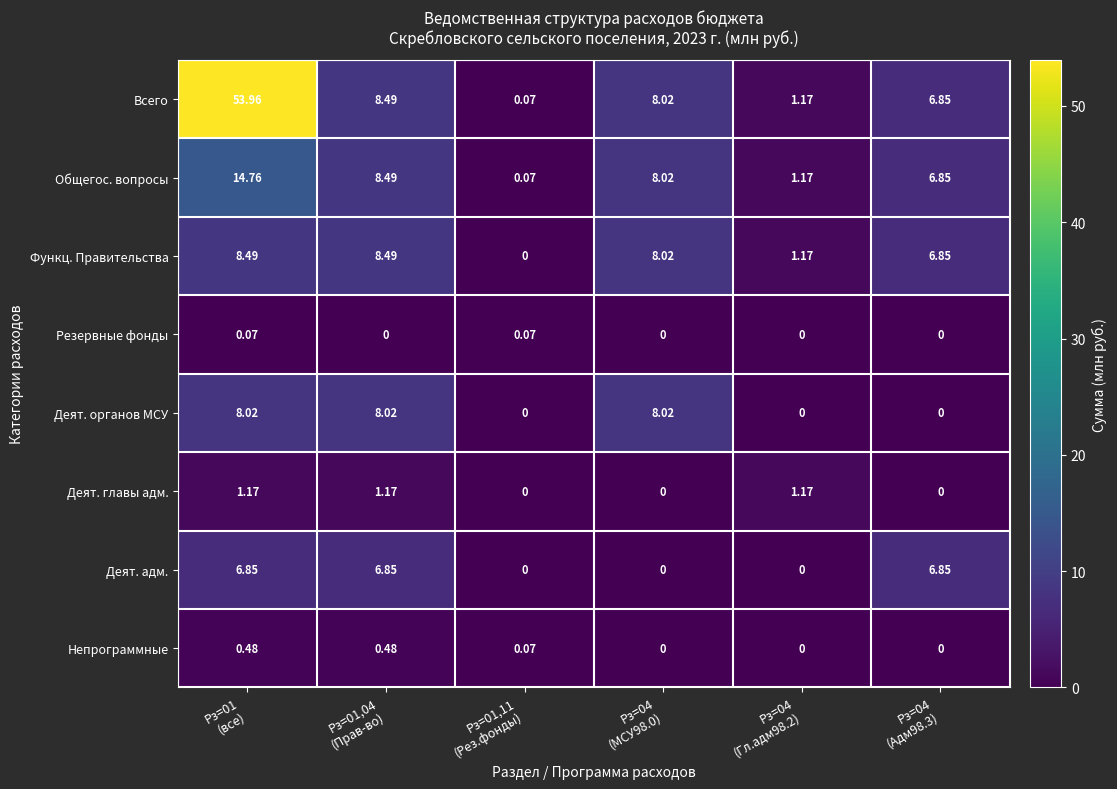

List the series in order of their peak value, lowest first.

Резервные фонды, Непрограммные, Деят. главы адм., Деят. адм., Деят. органов МСУ, Функц. Правительства, Общегос. вопросы, Всего